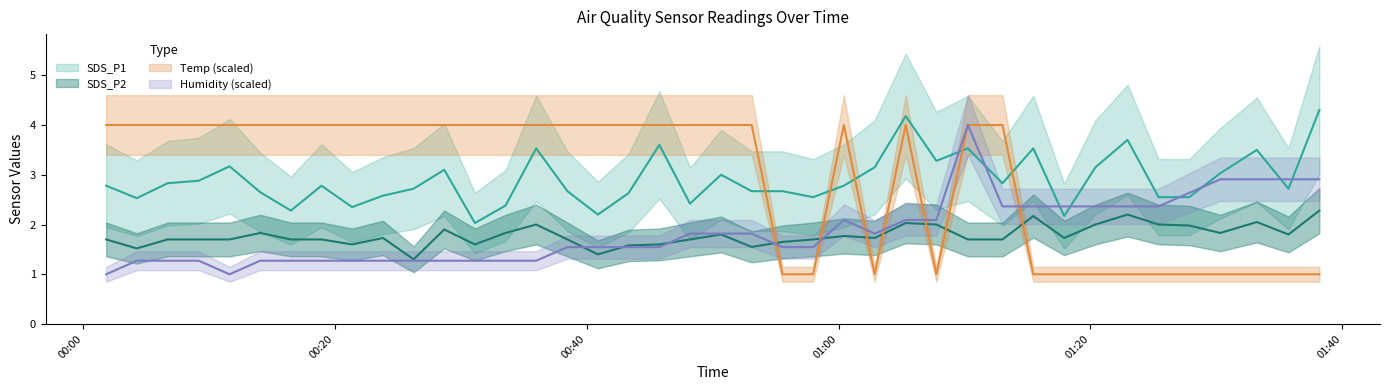

Which series ends up on top after the final intersection of SDS_P2 and Humidity?

Humidity